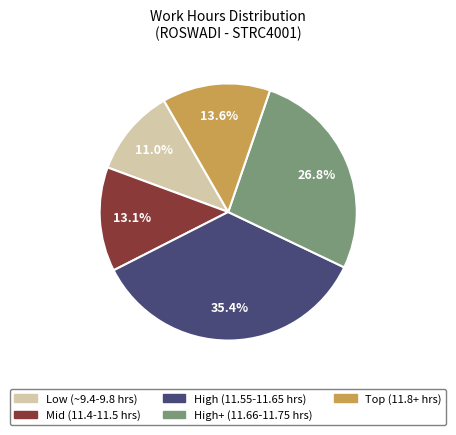

Is there any slice that represents more than half of the pie?

No